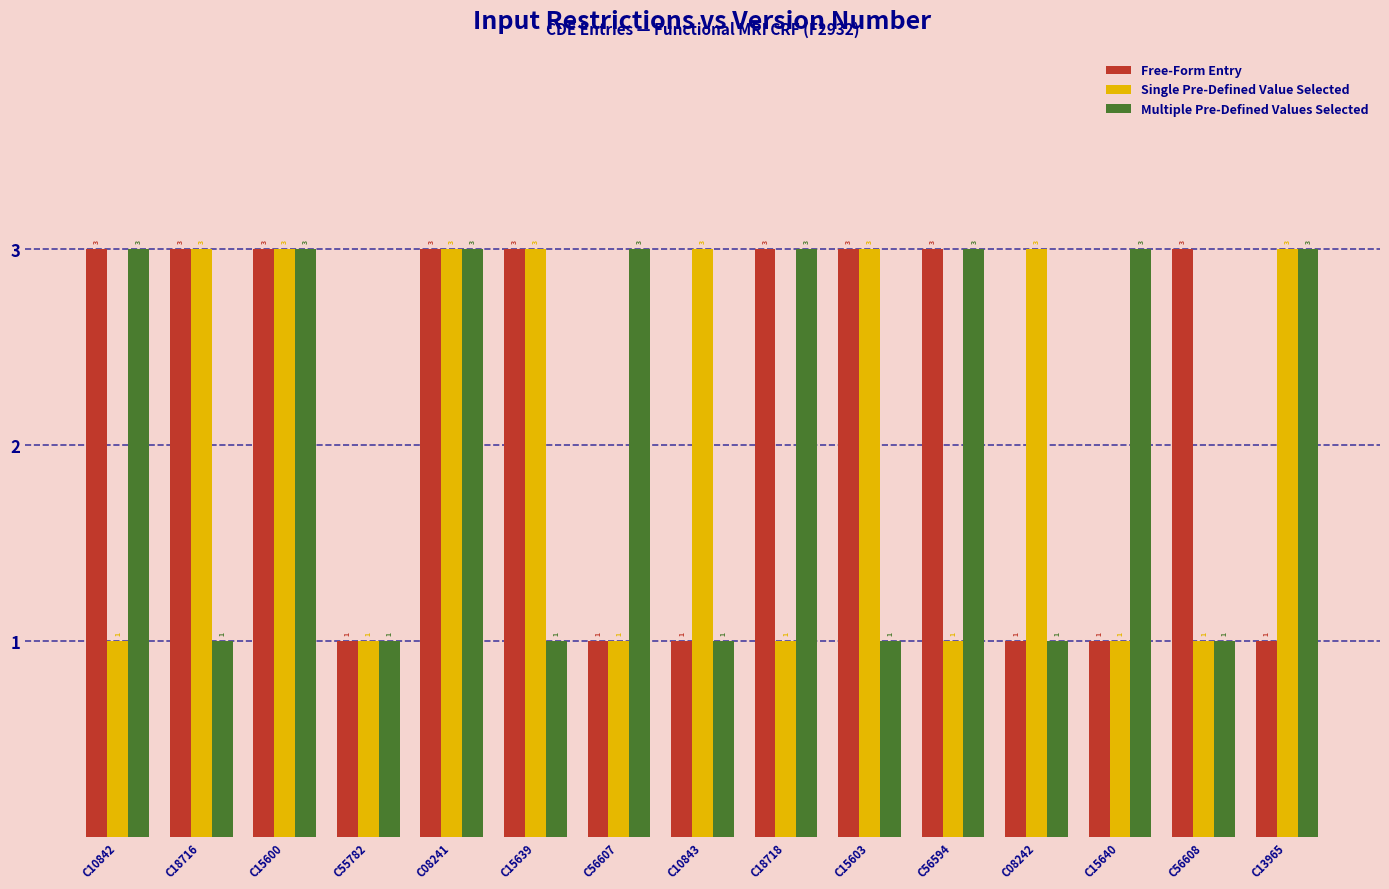

Which series changed the most between C56594 and C56608?

Multiple Pre-Defined Values Selected